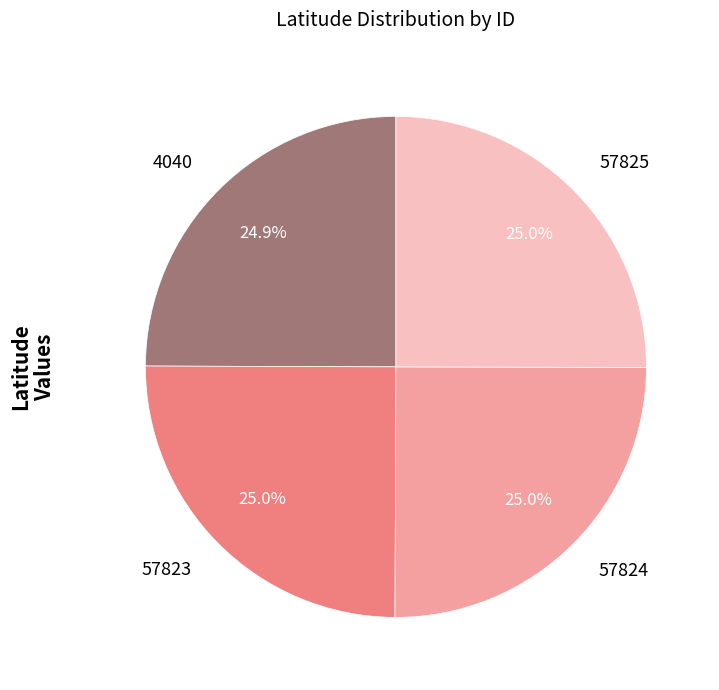

Is it true that 57825 is 25% of the pie?

True